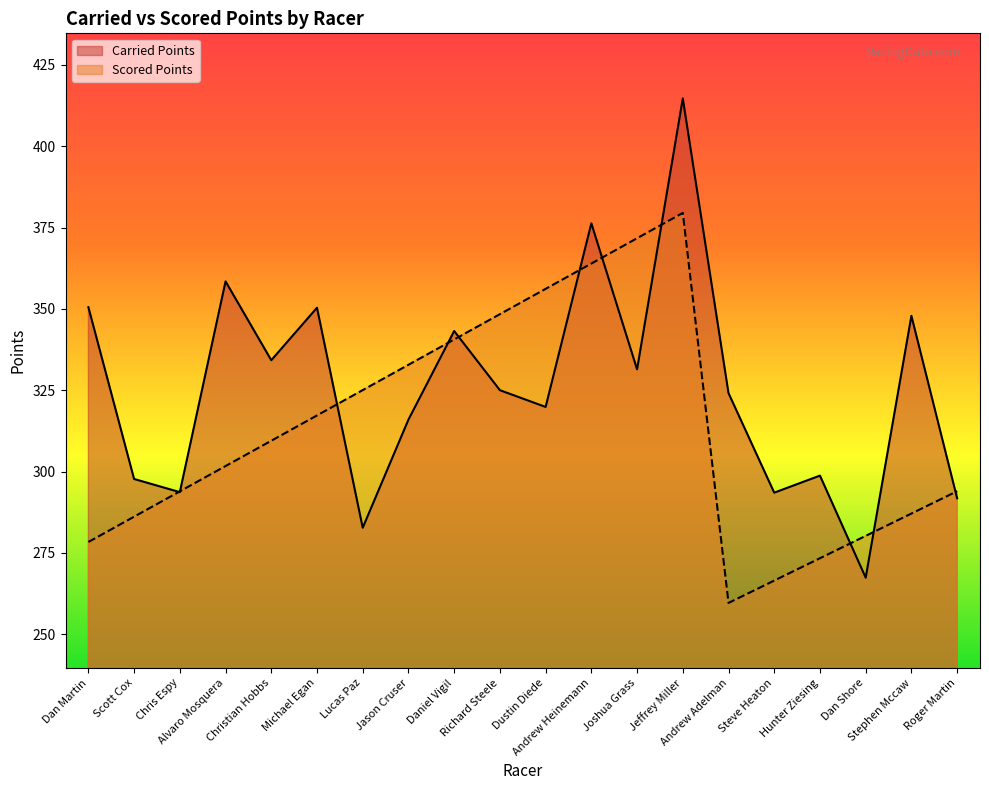

Which series has the widest spread of values?

Carried Points